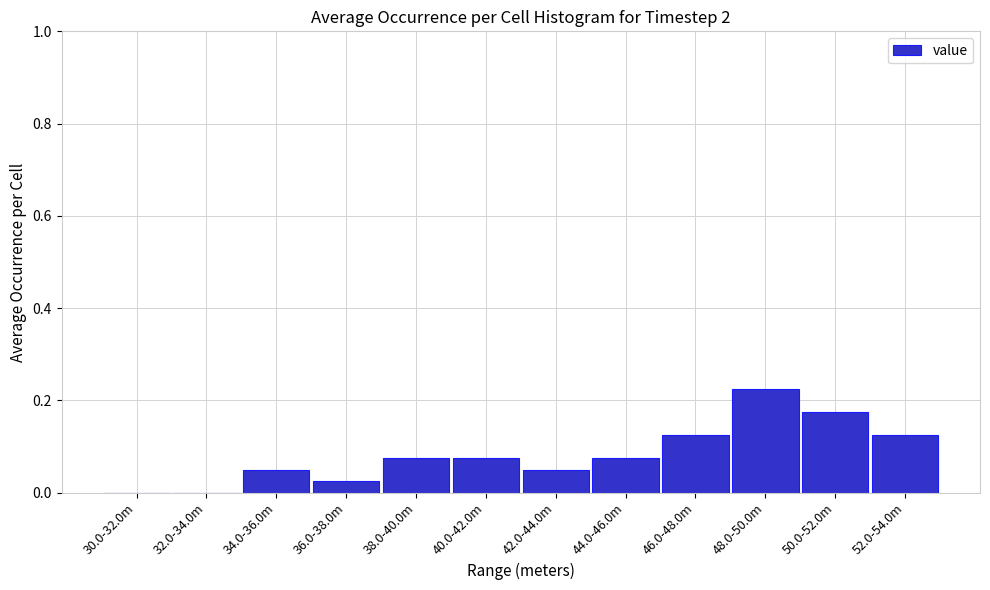

What is the sum of all values?

1.0